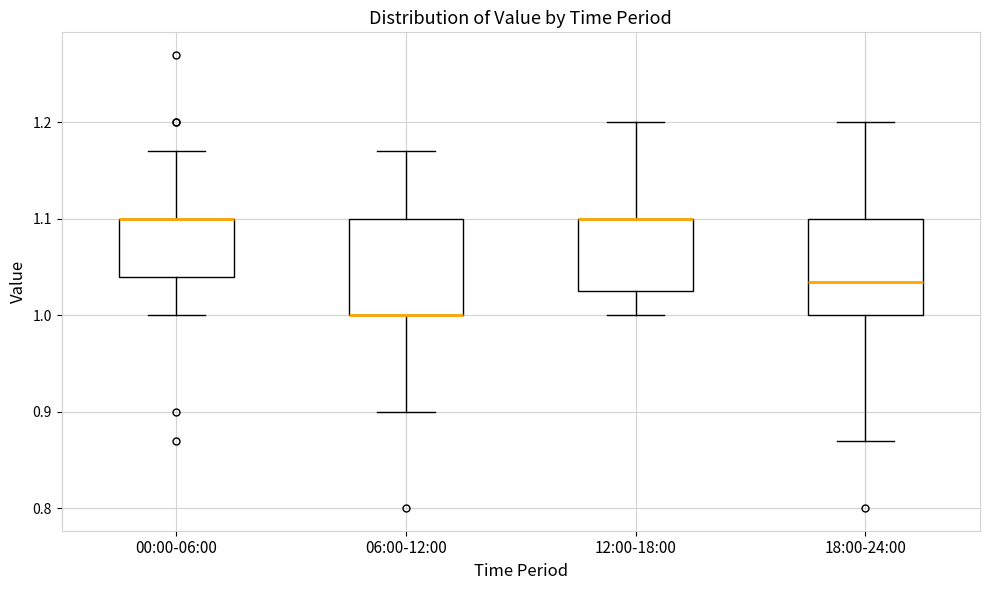

Where is the lower edge of the box for 12:00-18:00 on the y-axis? The values are not printed on the chart, so give them approximately, as read against the axis.

1.03